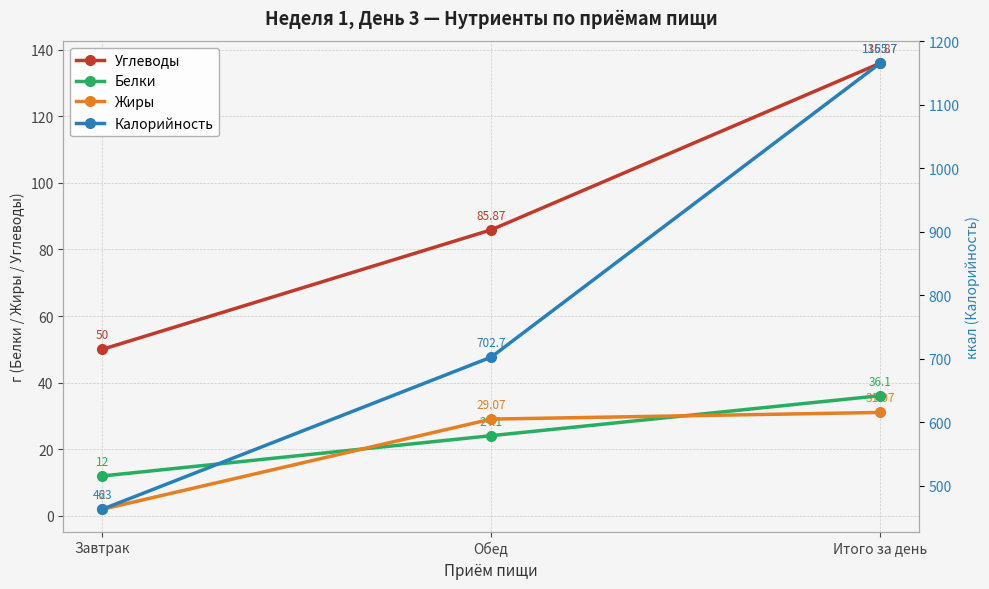

Count the number of data series in this chart.

4